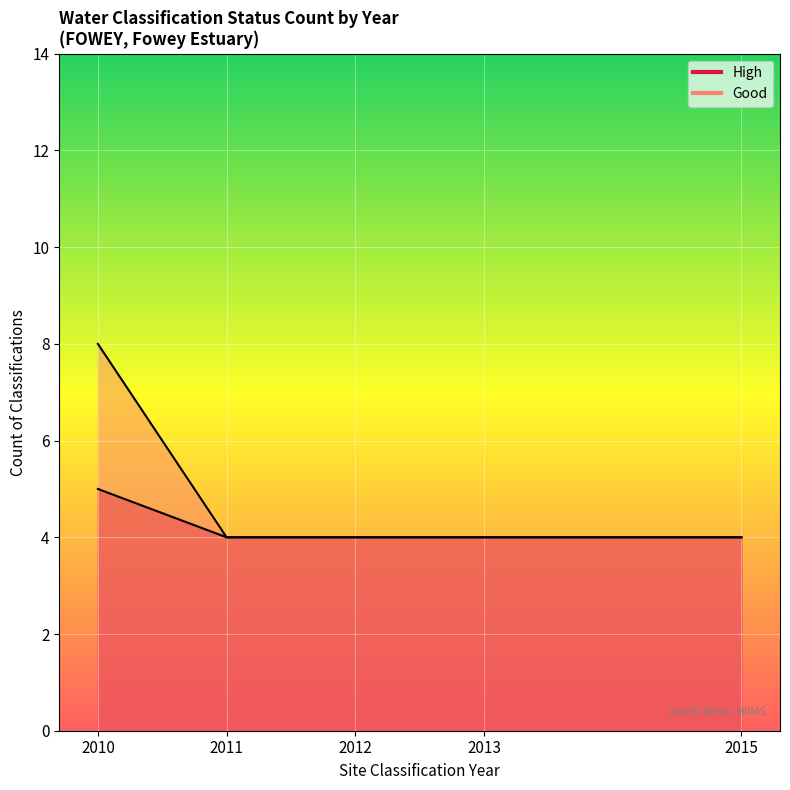

Where is High nearest to the value 2012?

2012